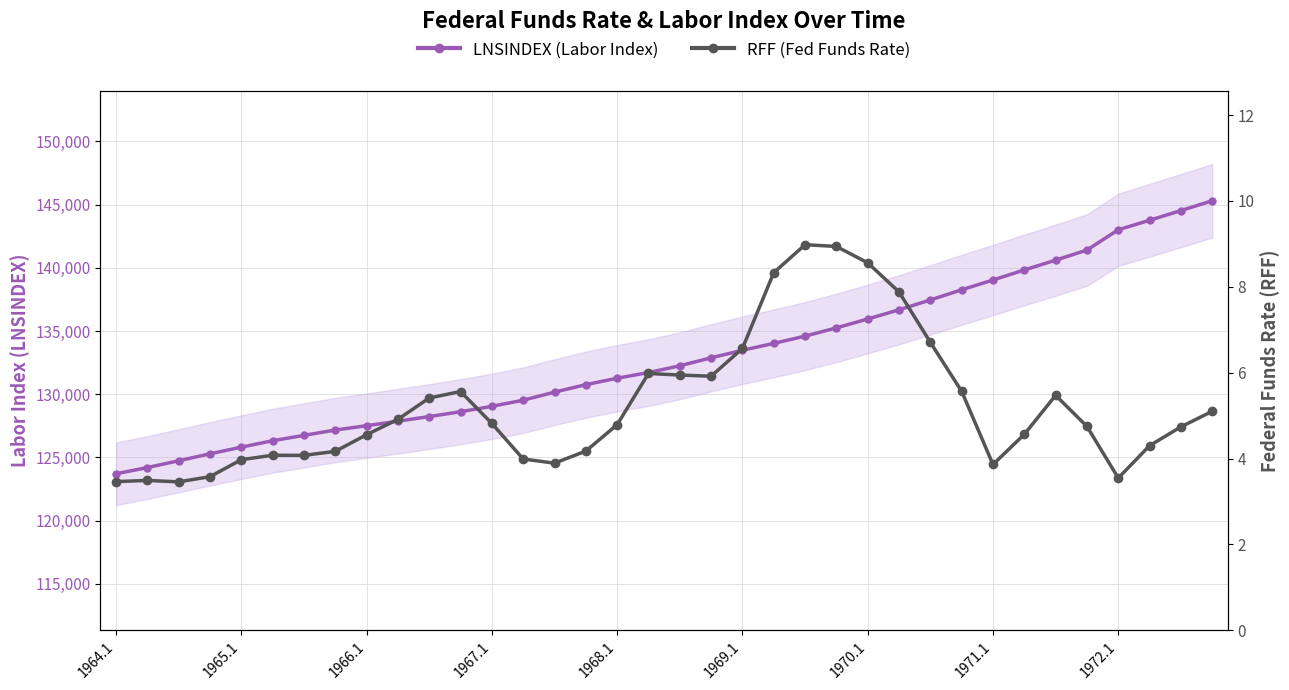

True or false: LNSINDEX and RFF (Federal Funds Rate) intersect in this chart.

False